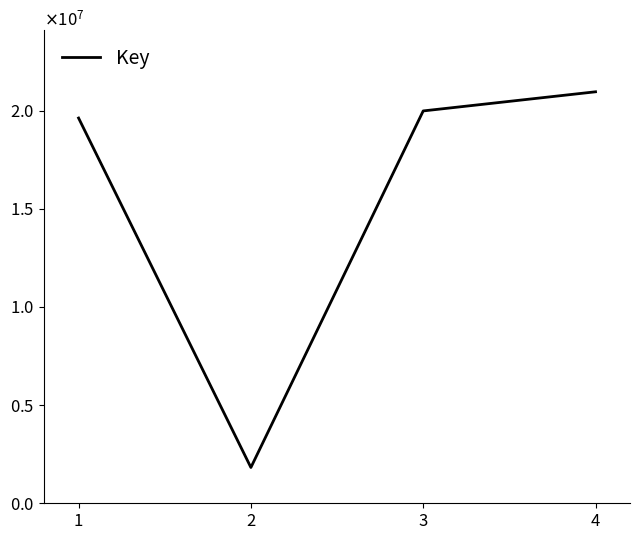

Does the chart have visible grid lines?

No